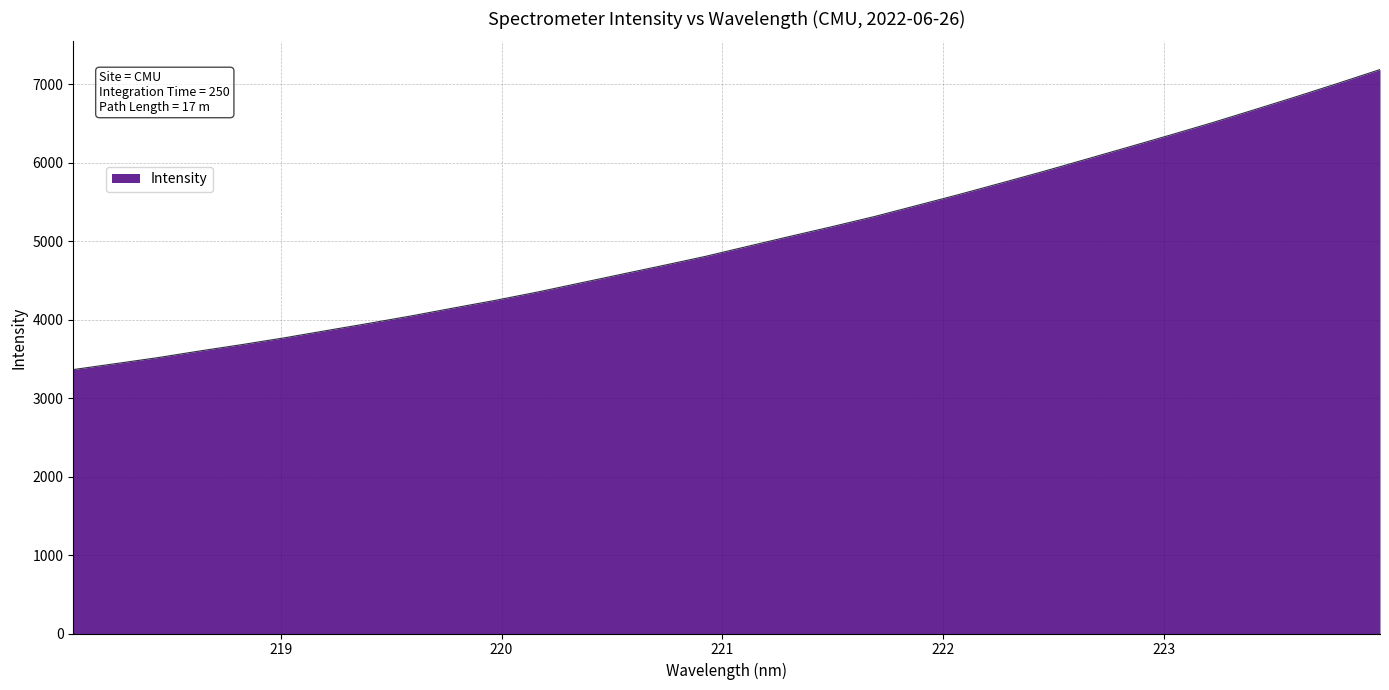

What is the greatest value displayed?

7187.3